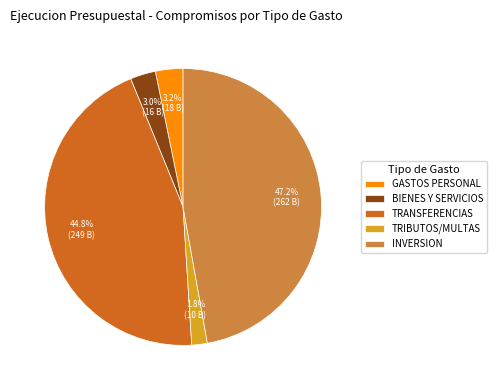

What is the smallest slice in the pie chart?

TRIBUTOS/MULTAS